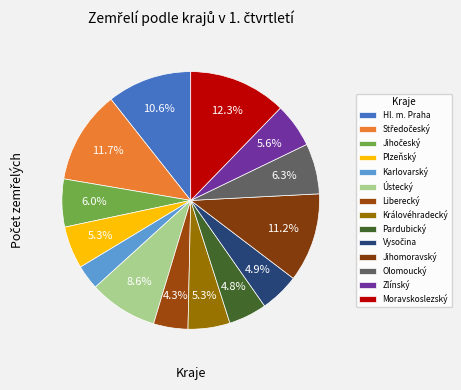

What is the ratio of the value at Plzeňský to the value at Karlovarský?

1.7